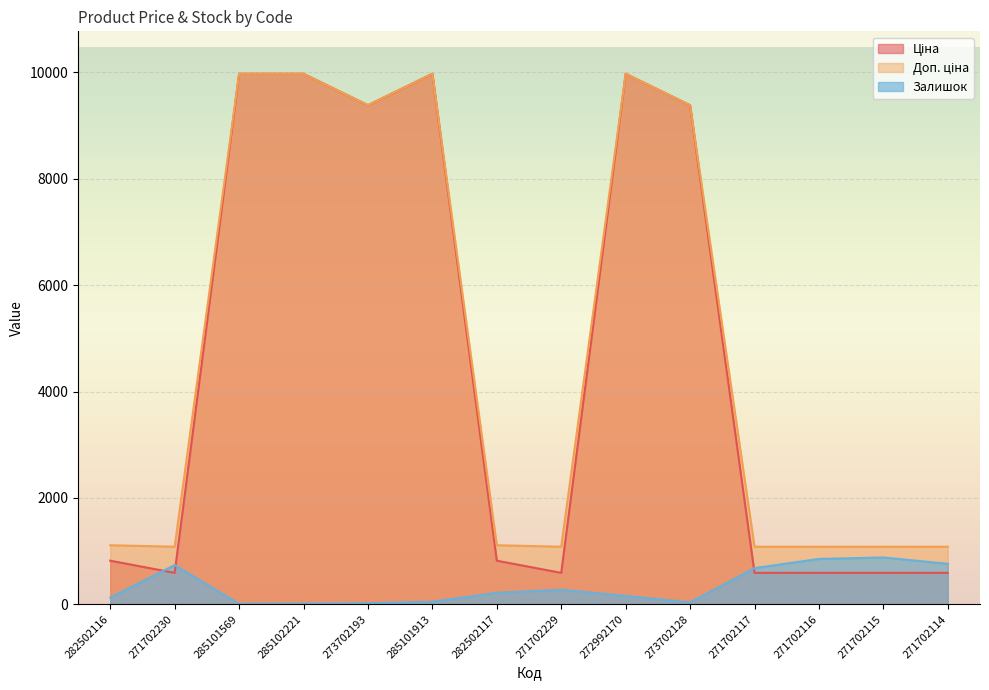

After their last crossing, which series has the higher values: Залишок or Ціна?

Залишок